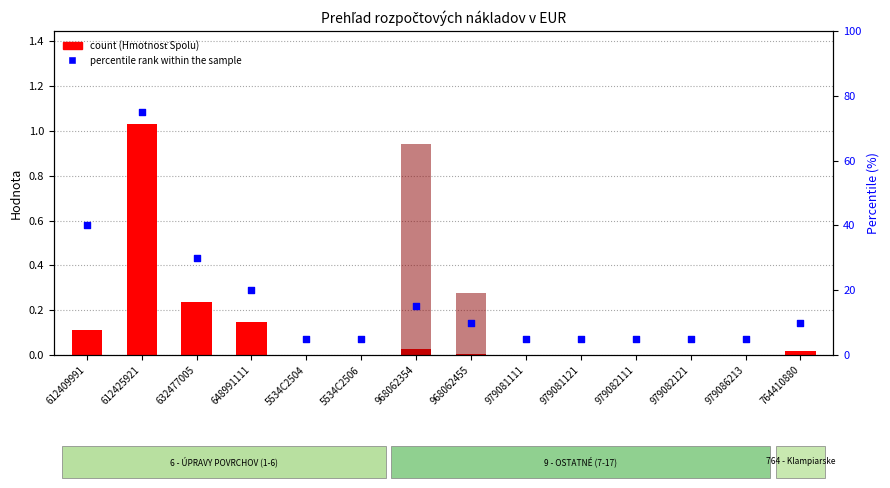

Which series has the largest Y range (max minus min)?

percentile rank within the sample